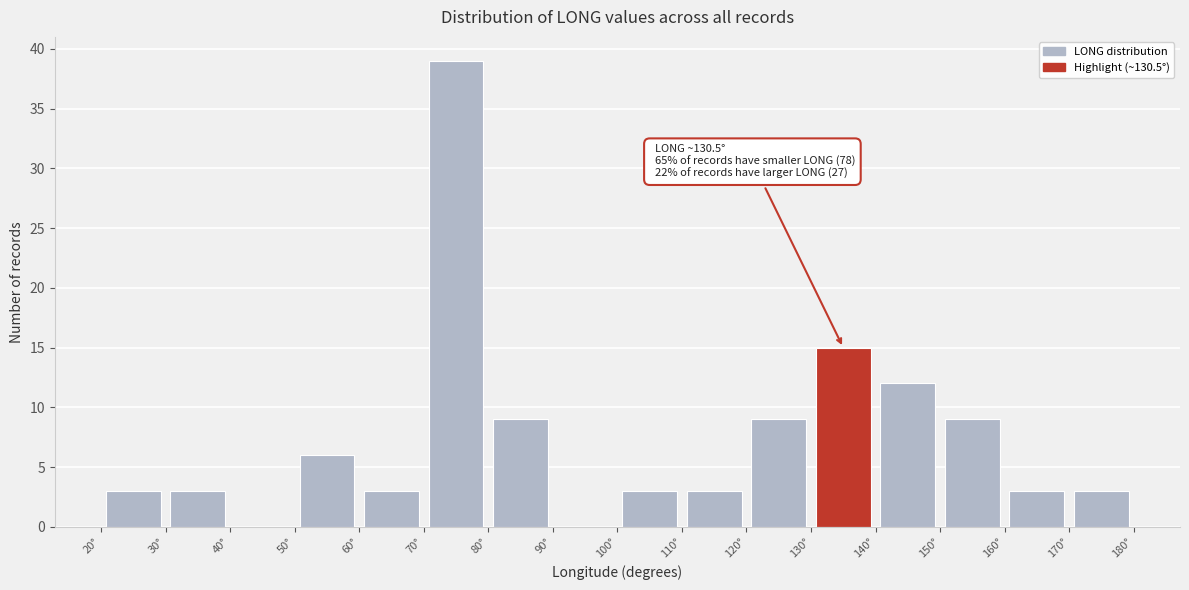

Over which range of the x-axis is the bar tallest?

70 to 80